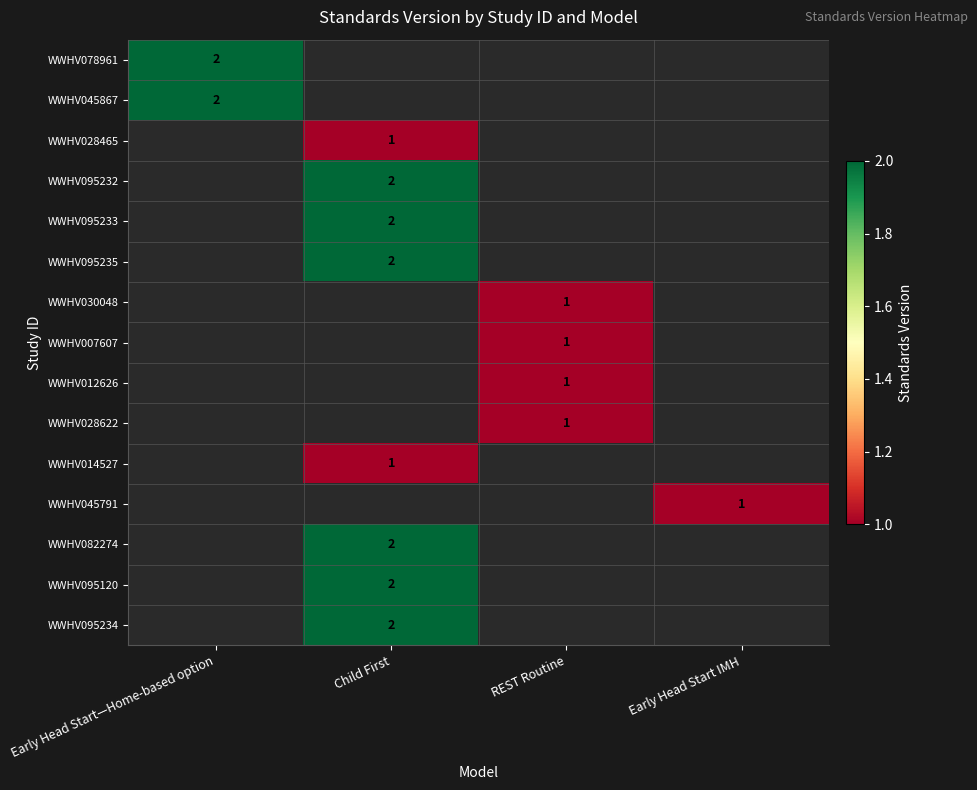

At how many categories does at least one series exceed 0?

4